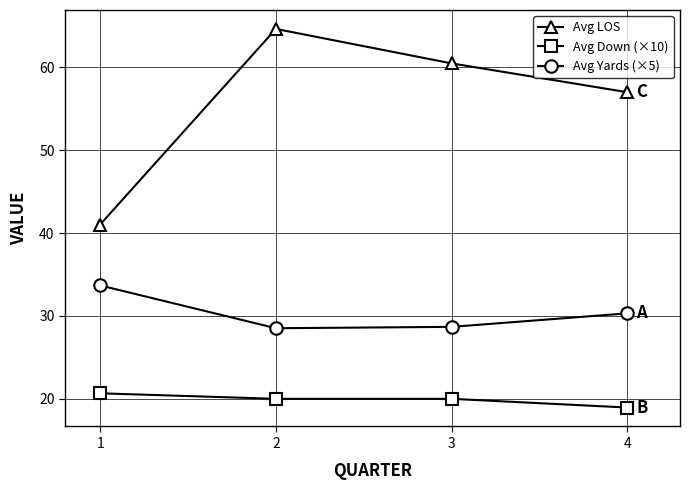

What is the value of the Avg Yards (×5) point at the 3rd from the left?

28.7